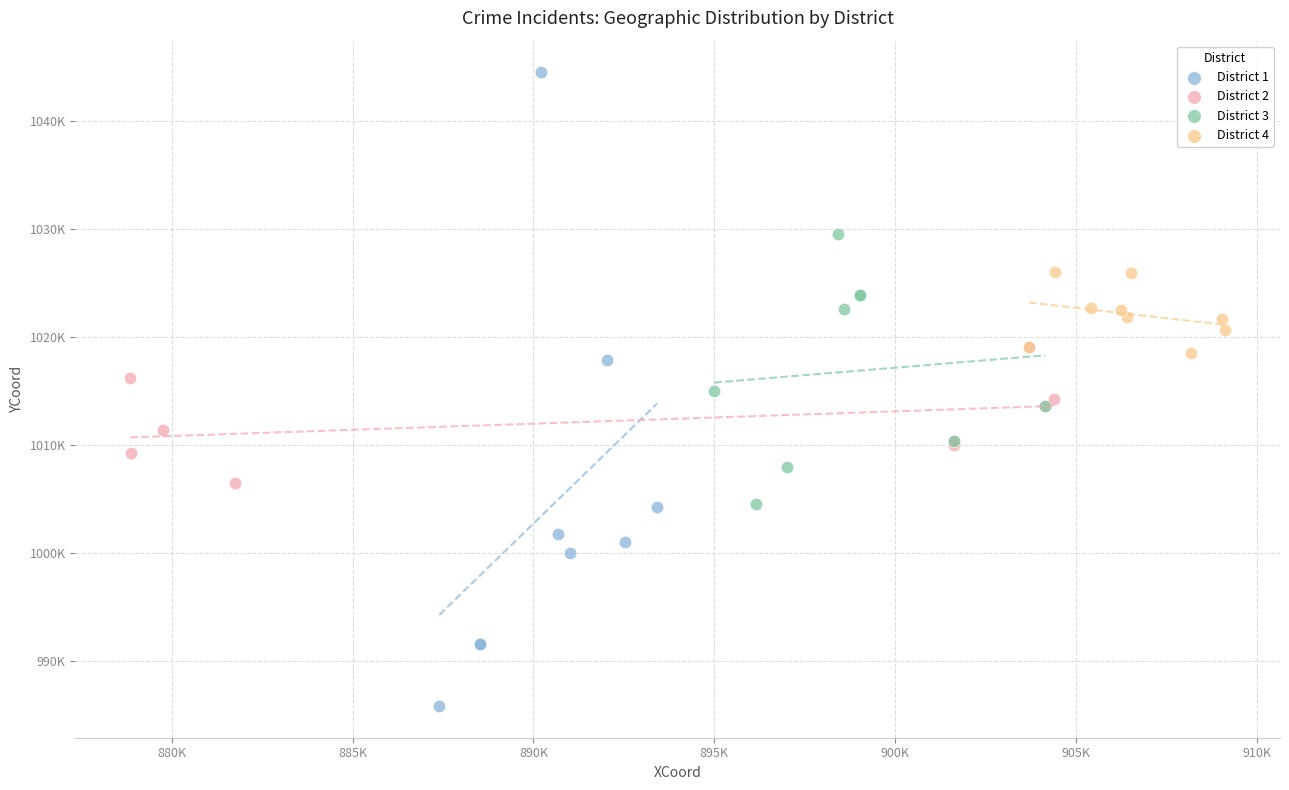

What are all the series names shown in the legend?

District 1, District 2, District 3, District 4